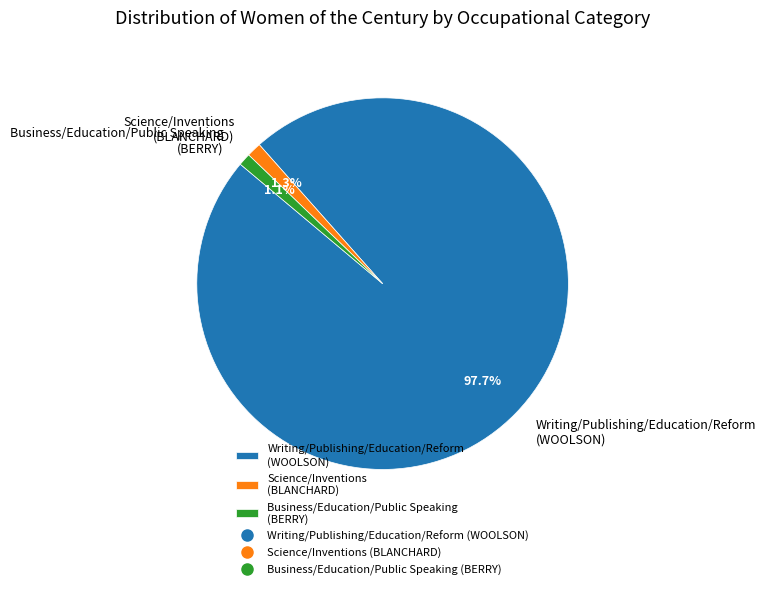

Which slice is the largest?

Writing/Publishing/Education/Reform (WOOLSON)